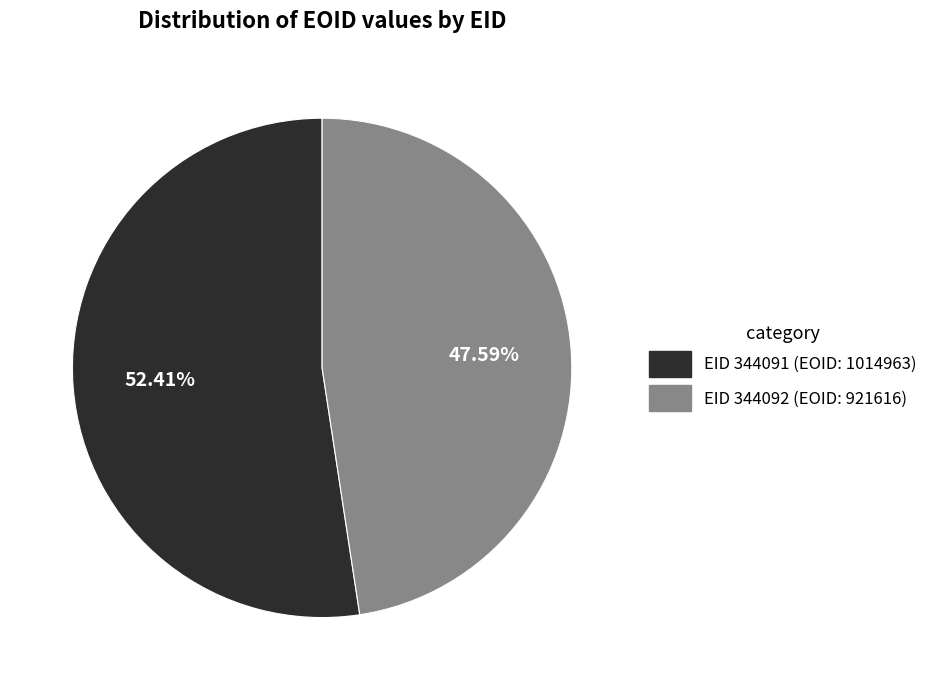

What percentage is the EID 344091 (EOID: 1014963) slice, to the nearest percent?

52%